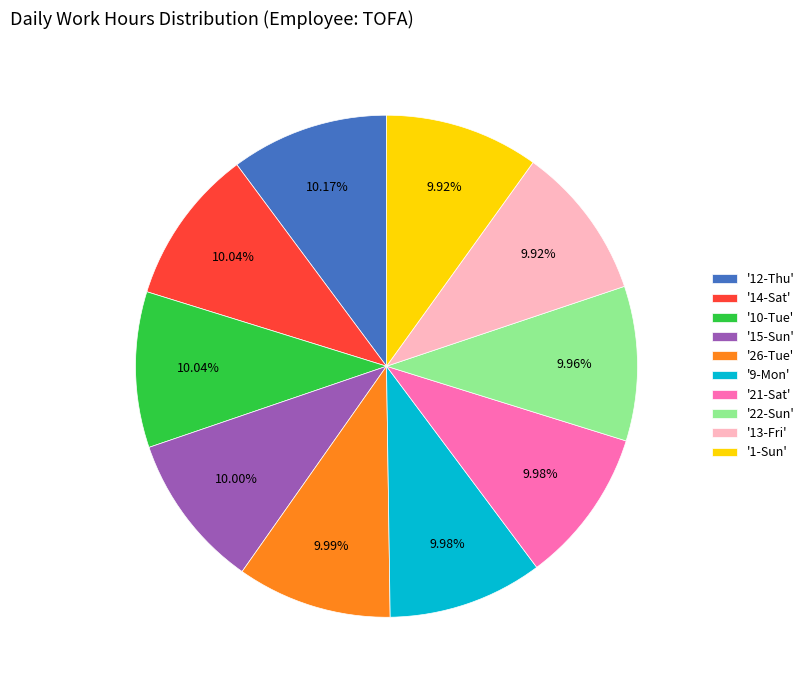

Is '26-Tue' the majority of the pie?

No